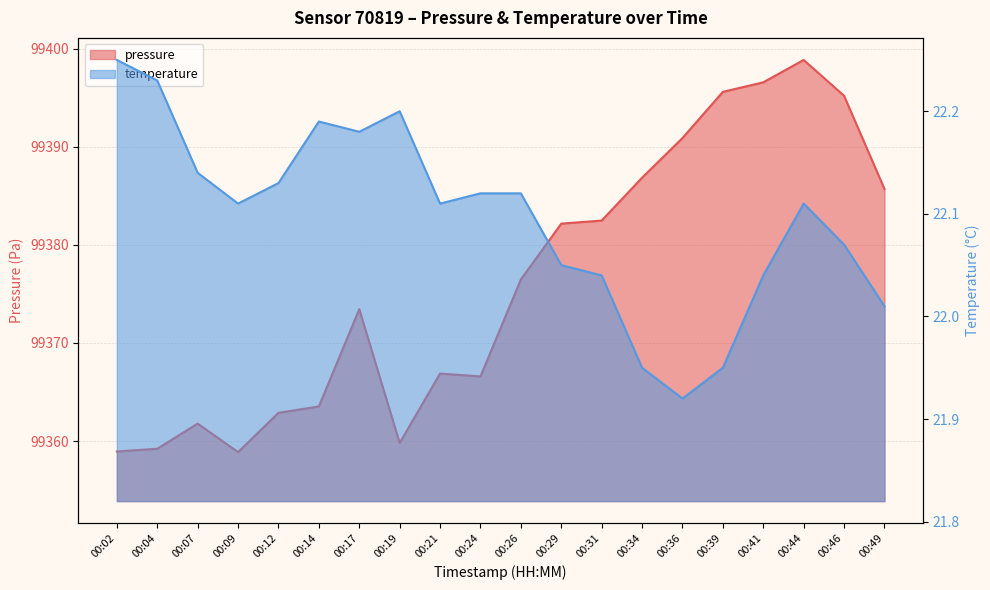

How many categories are shown in the chart?

20